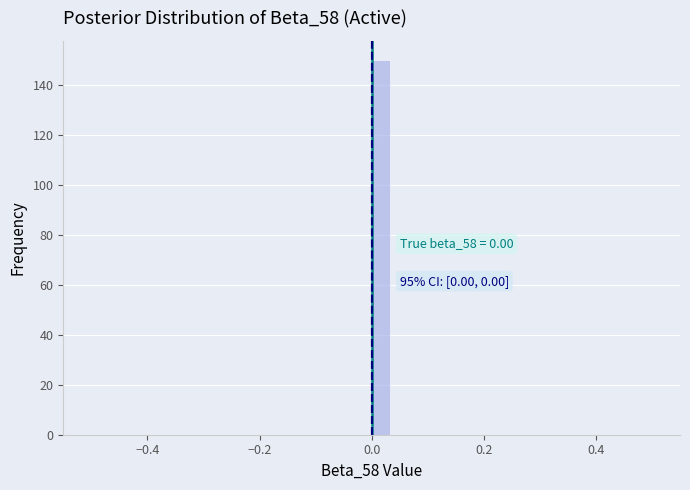

Around what value on the x-axis is the tallest bar? Give the approximate position of its centre, as read against the axis.

0.02